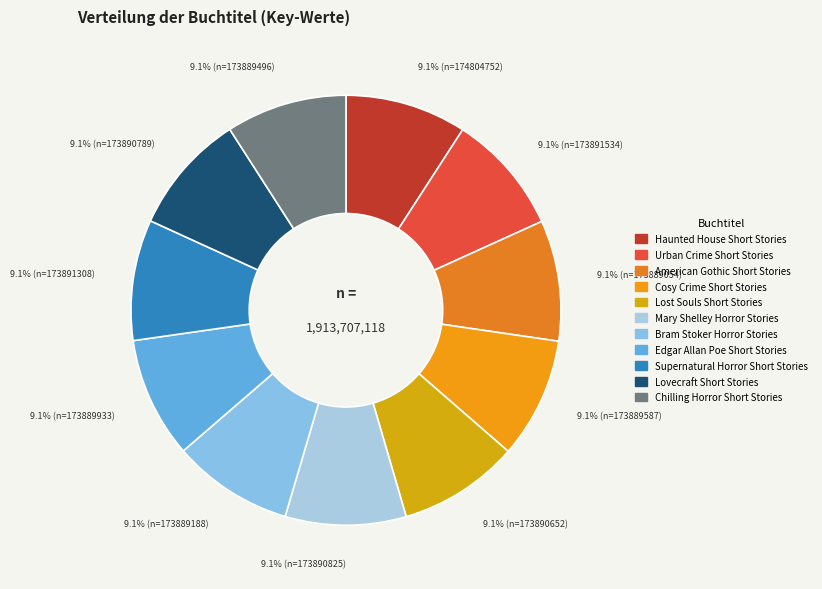

Which slice is the largest?

Haunted House Short Stories